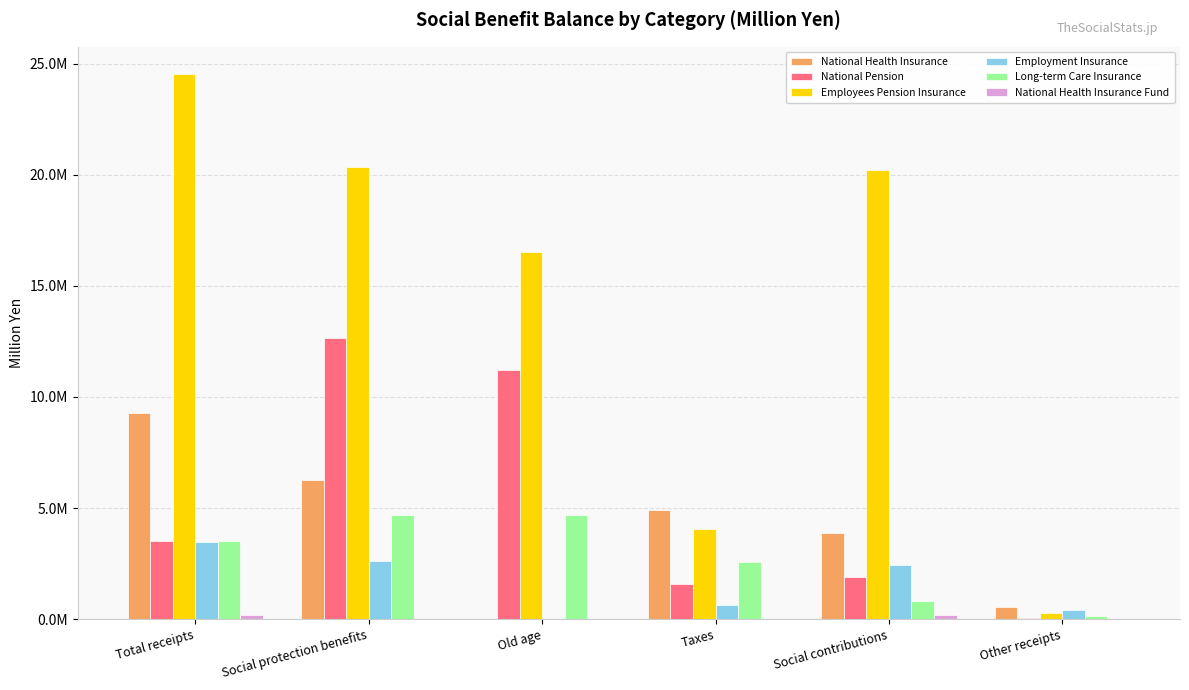

The National Health Insurance series shows 758131.2 at Other receipts. True or false?

False